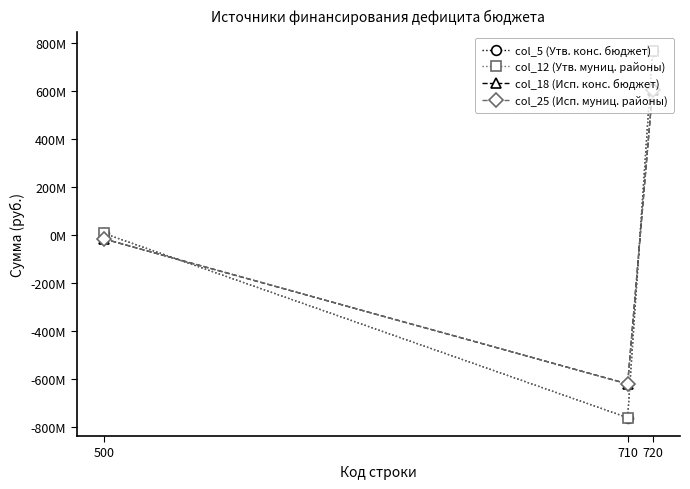

Is this an area chart (filled region under the line)?

No